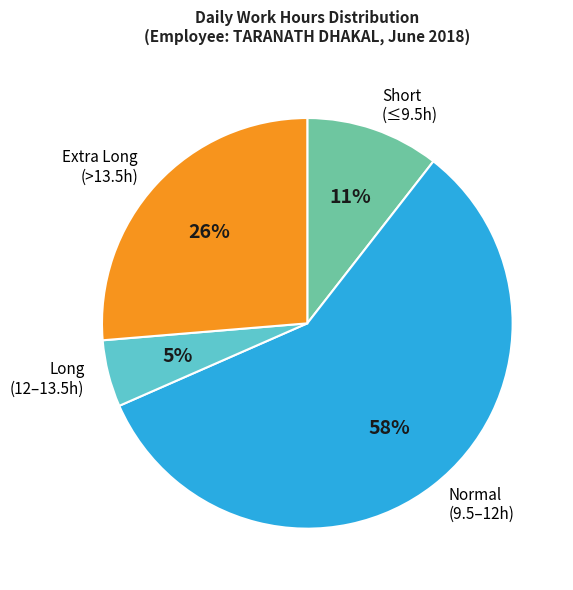

What is the largest slice in the pie chart?

Normal (9.5–12h)